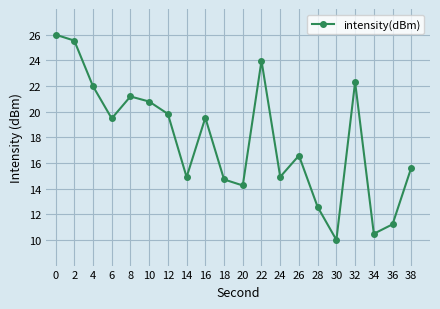

What is the change in value from 22 to 26?

-7.4